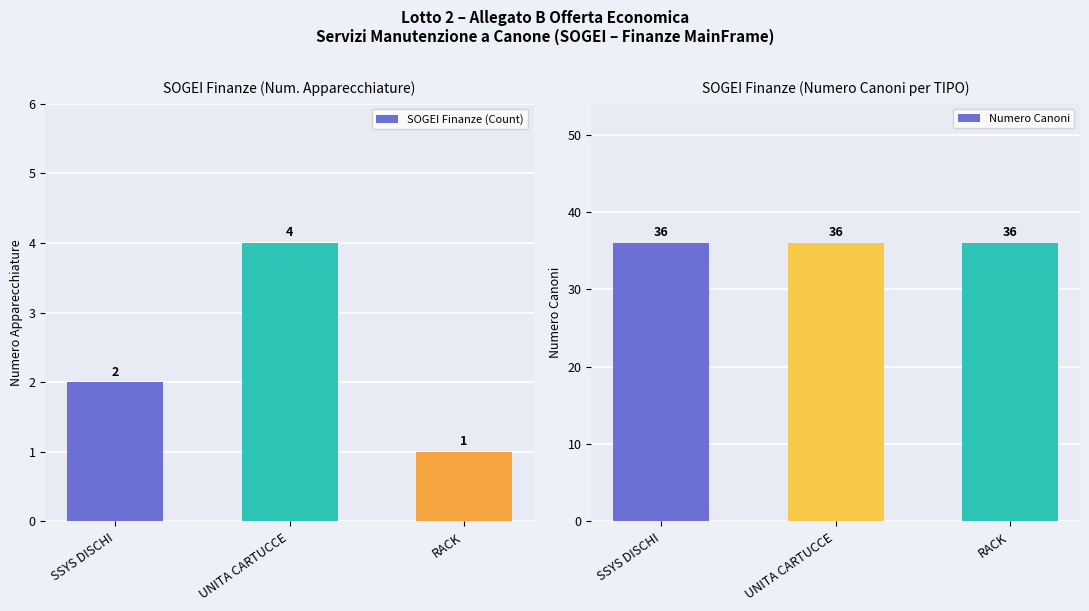

Which has a higher value, UNITA CARTUCCE or RACK?

UNITA CARTUCCE